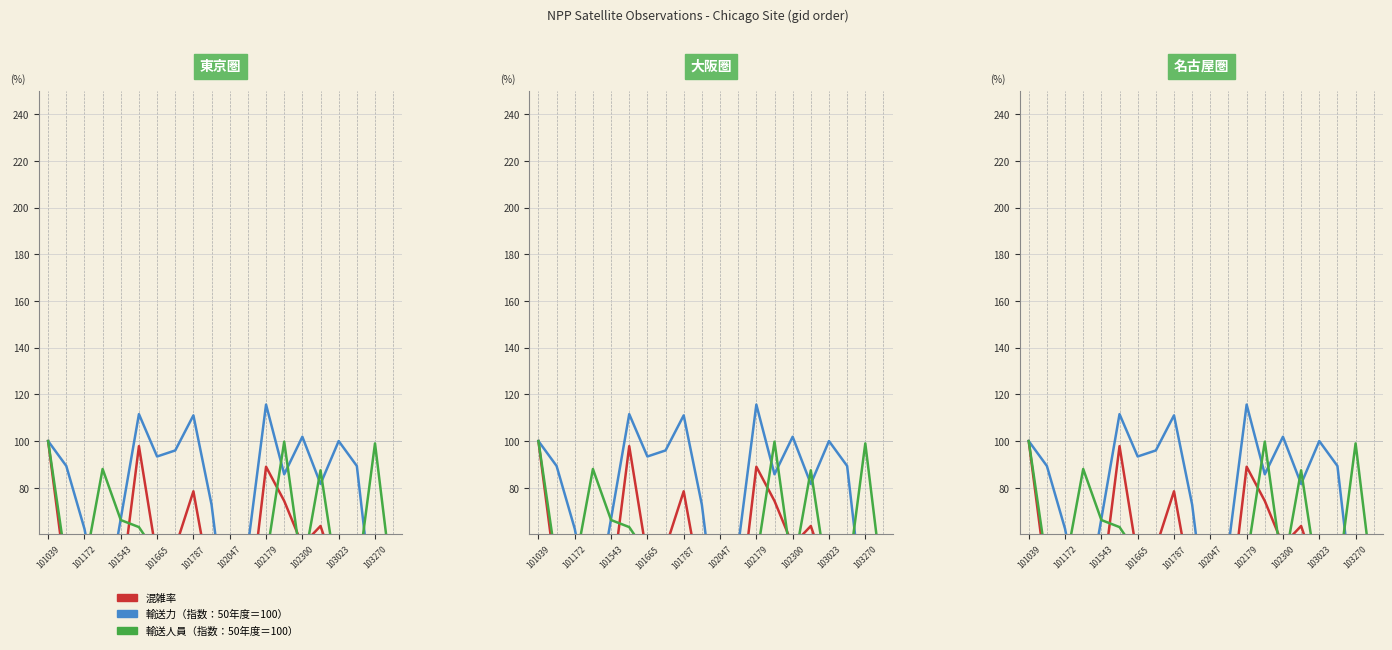

What is the sum of the 輸送力（指数：50年度＝100） values at 101172 and 102300?

185.3